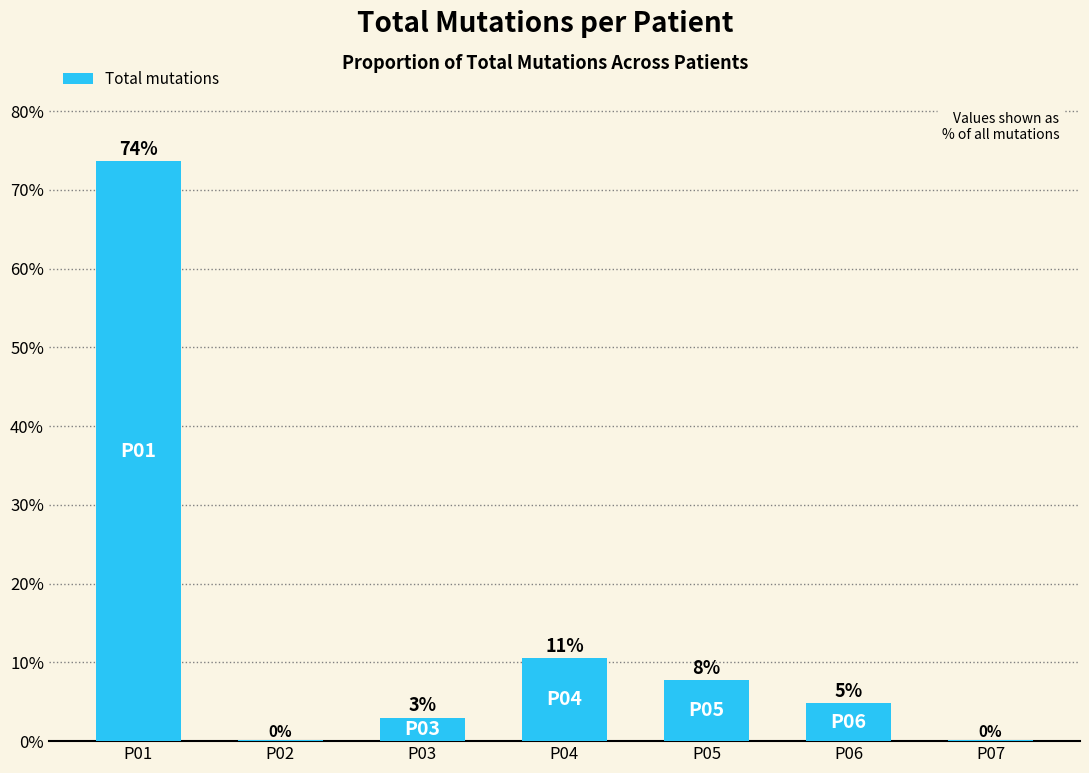

Is it true that the value at P03 is 3.0?

True